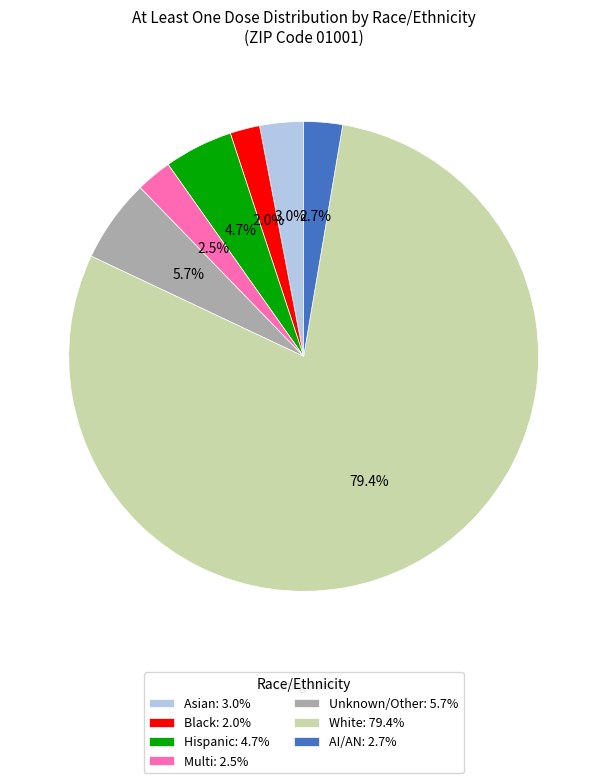

Which has a higher value, Unknown/Other: 5.7% or AI/AN: 2.7%?

Unknown/Other: 5.7%